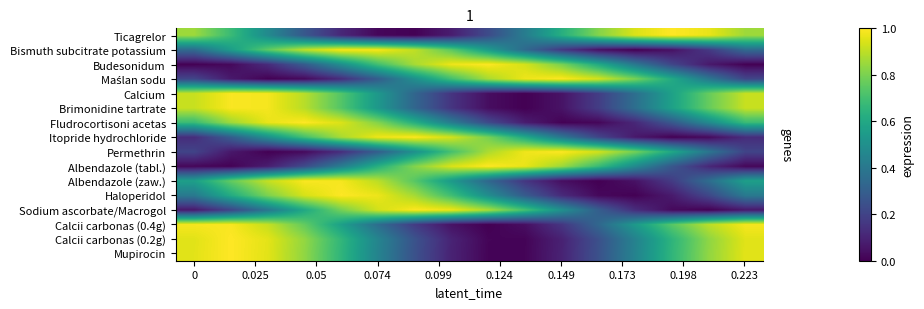

List the series in order of their peak value, highest first.

Mupirocin, Calcii carbonas (0.2g), Fludrocortisoni acetas, Albendazole (tabl.), Ticagrelor, Haloperidol, Maślan sodu, Budesonidum, Itopride hydrochloride, Sodium ascorbate/Macrogol, Permethrin, Calcium, Brimonidine tartrate, Calcii carbonas (0.4g), Albendazole (zaw.), Bismuth subcitrate potassium